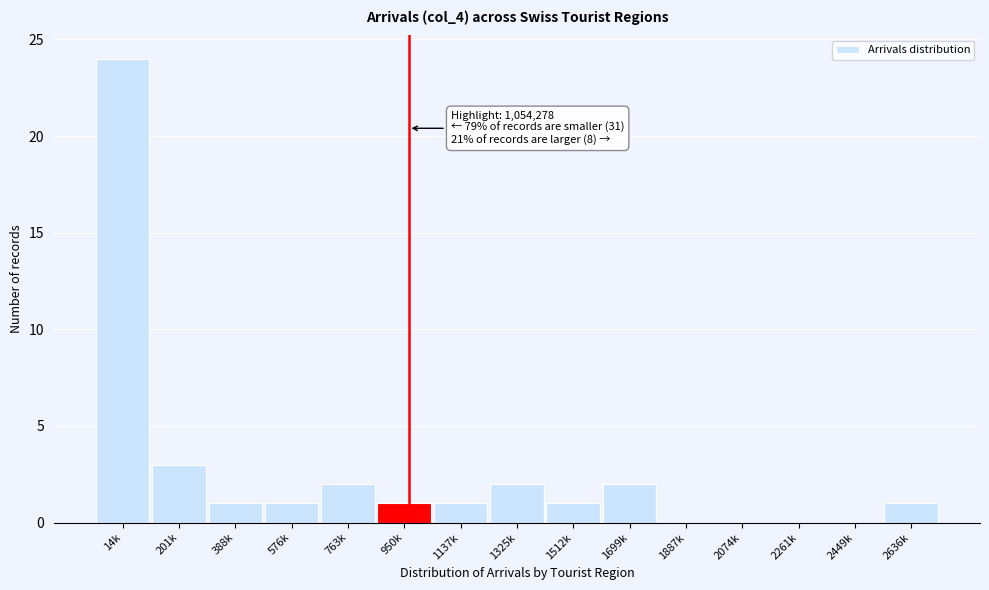

Reading left to right, what are all the values shown in this chart?

14k=24	201k=3	388k=1	576k=1	763k=2	950k=1	1137k=1	1325k=2	1512k=1	1699k=2	1887k=0	2074k=0	2261k=0	2449k=0	2636k=1